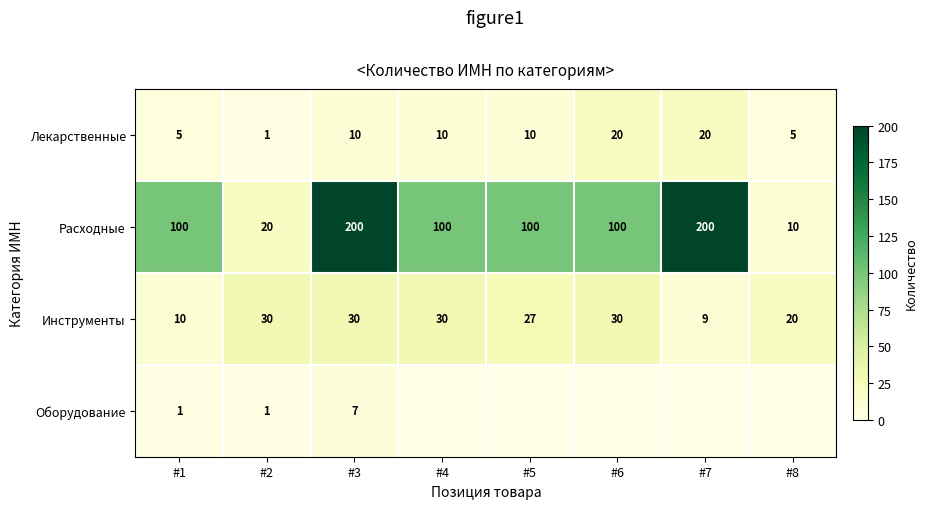

Which category has the lowest value across all series?

#4